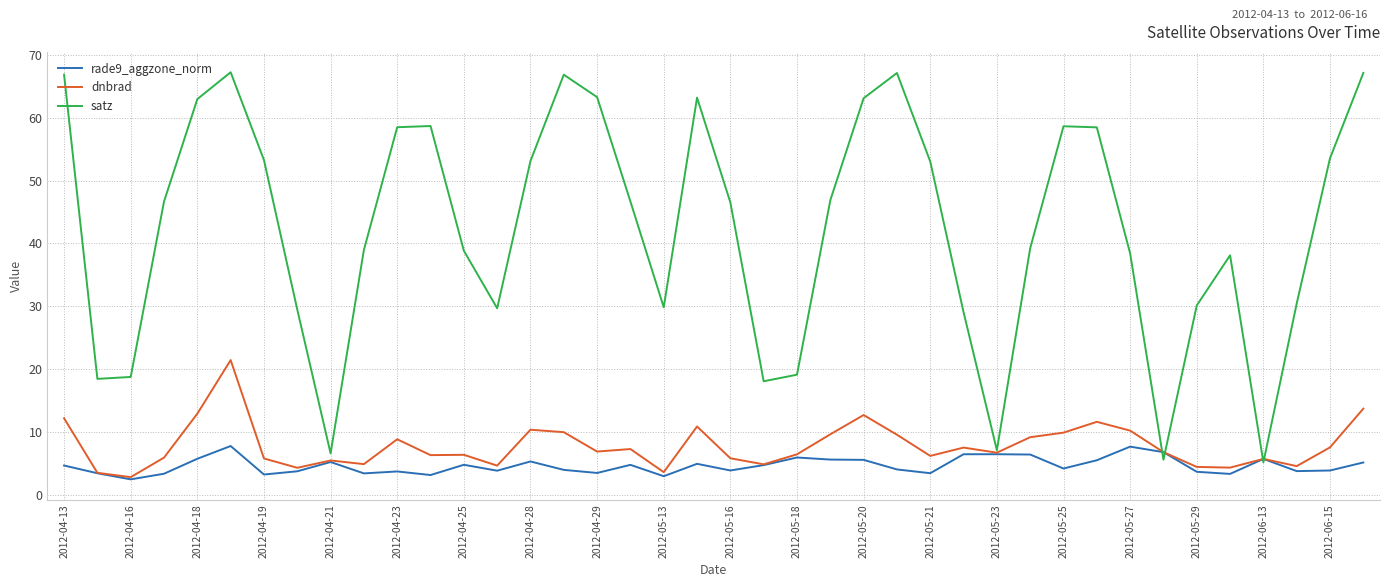

Which series has the largest total across all categories?

satz